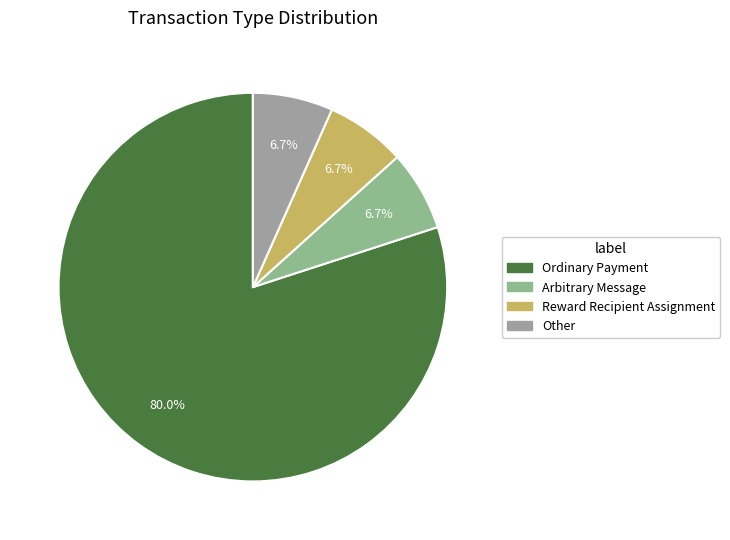

Which slice is the largest?

Ordinary Payment